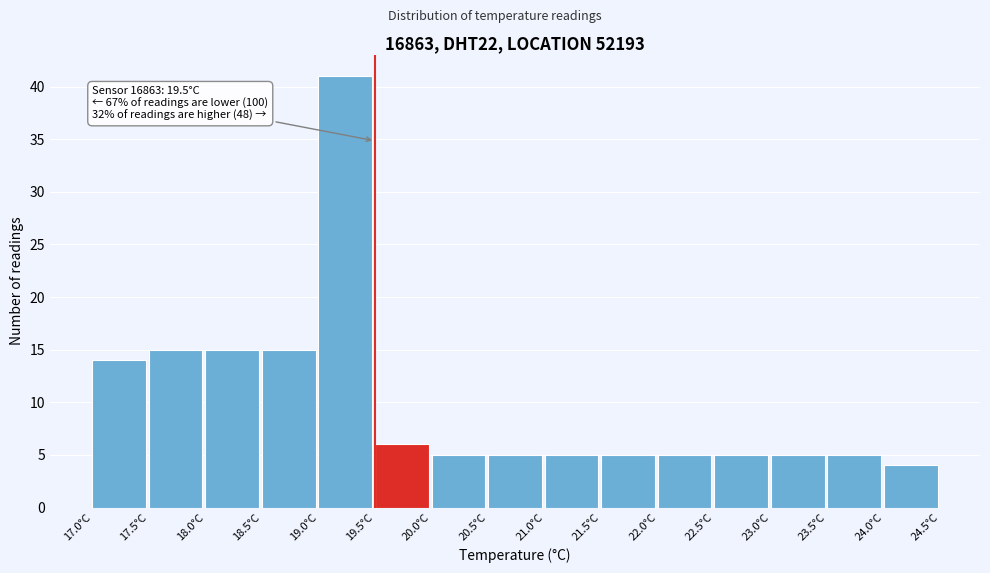

Which range on the x-axis has the tallest bar?

19.0 to 19.5